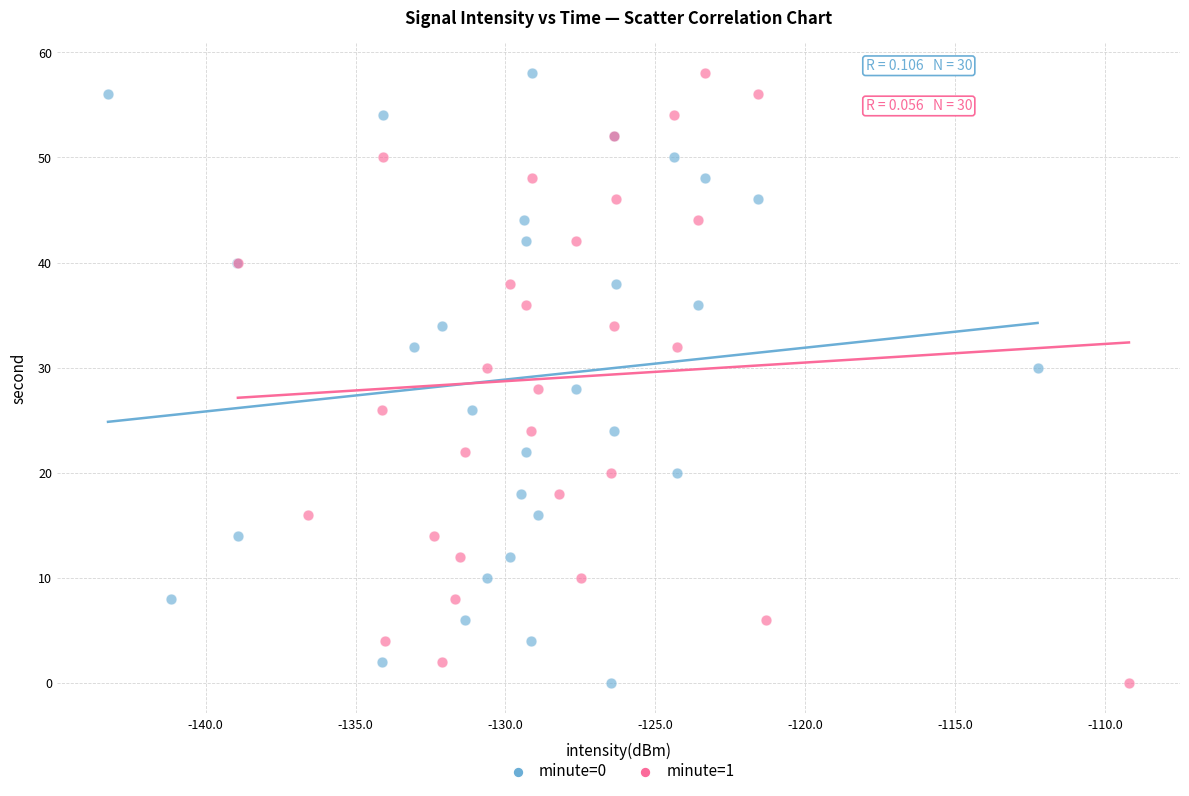

What are all the series names shown in the legend?

minute=0, minute=1